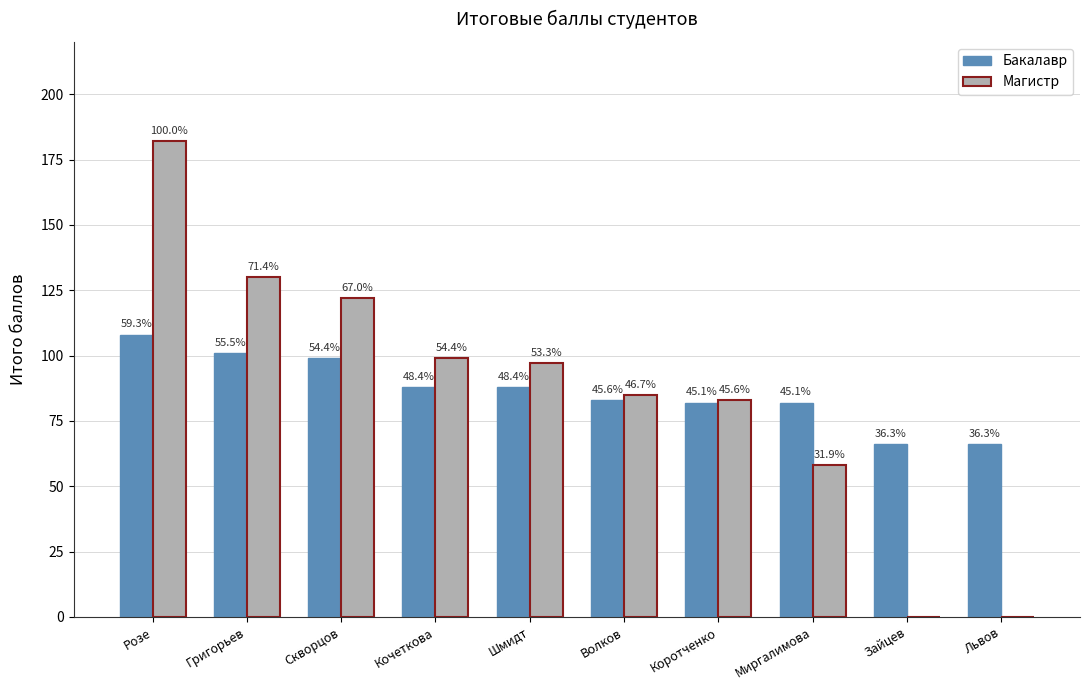

Does the chart contain stacked bars?

No